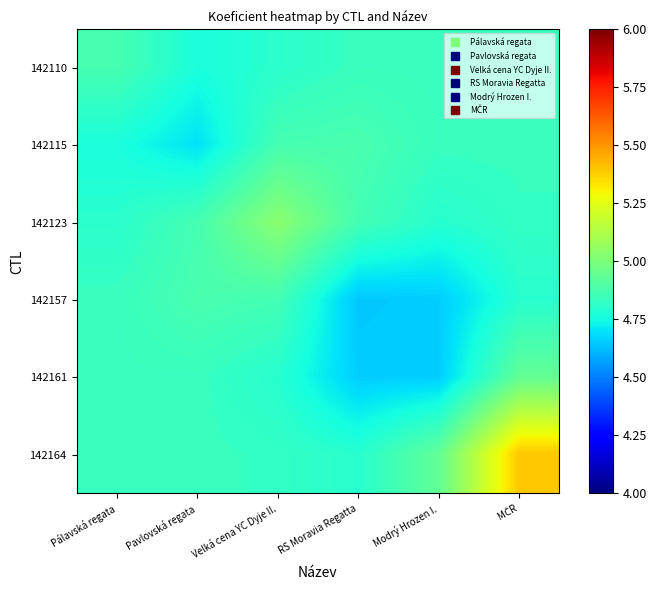

Reading left to right, what are all the values shown in this chart?

142110: Pálavská regata=4.9	Pavlovská regata=4.8	Velká cena YC Dyje II.=4.8	RS Moravia Regatta=4.8	Modrý Hrozen I.=4.8	MČR=4.8
142115: Pálavská regata=4.8	Pavlovská regata=4.7	Velká cena YC Dyje II.=4.9	RS Moravia Regatta=4.9	Modrý Hrozen I.=4.8	MČR=4.8
142123: Pálavská regata=4.8	Pavlovská regata=4.9	Velká cena YC Dyje II.=5.0	RS Moravia Regatta=4.9	Modrý Hrozen I.=4.8	MČR=4.8
142157: Pálavská regata=4.8	Pavlovská regata=4.9	Velká cena YC Dyje II.=4.9	RS Moravia Regatta=4.6	Modrý Hrozen I.=4.7	MČR=4.8
142161: Pálavská regata=4.8	Pavlovská regata=4.8	Velká cena YC Dyje II.=4.8	RS Moravia Regatta=4.7	Modrý Hrozen I.=4.7	MČR=4.9
142164: Pálavská regata=4.8	Pavlovská regata=4.8	Velká cena YC Dyje II.=4.8	RS Moravia Regatta=4.8	Modrý Hrozen I.=4.9	MČR=5.4